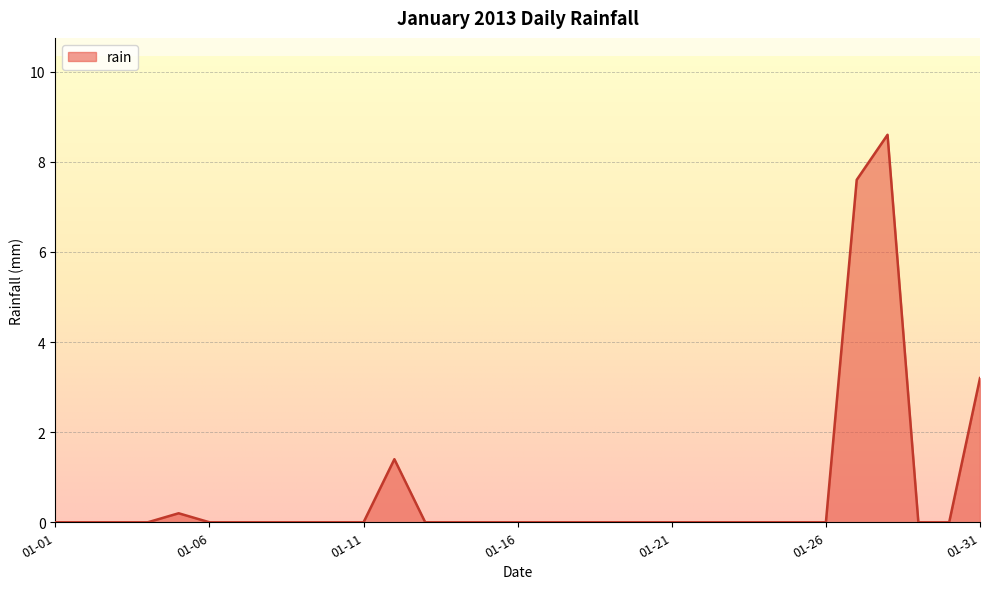

What is the greatest value displayed?

8.6